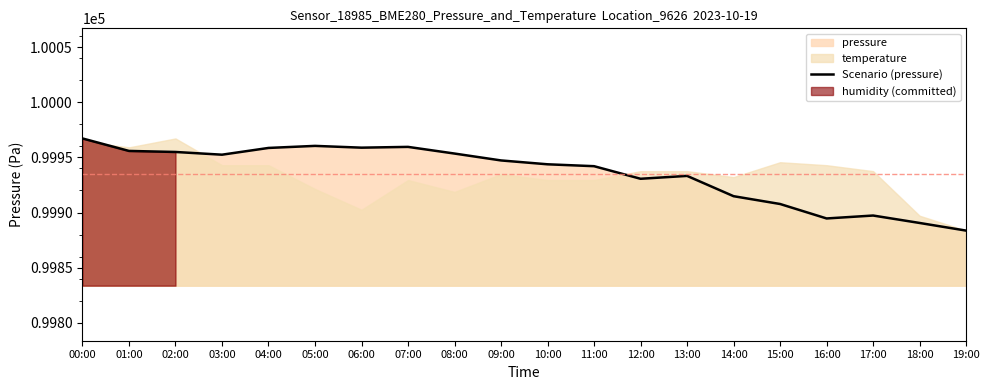

What is the change in value from 11:00 to 16:00?

-47.5